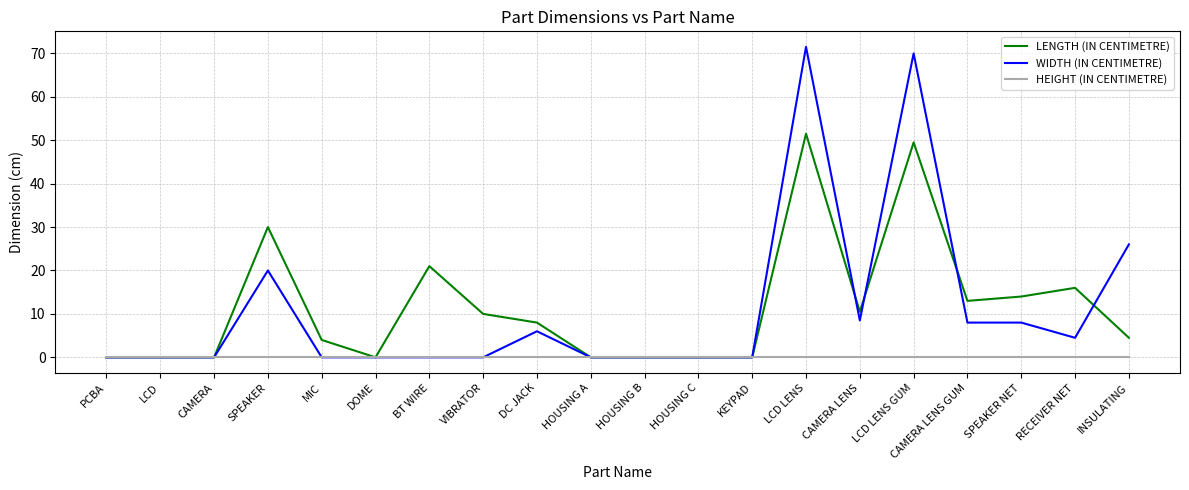

Rank the series by their maximum value, from highest to lowest.

WIDTH (IN CENTIMETRE), LENGTH (IN CENTIMETRE), HEIGHT (IN CENTIMETRE)